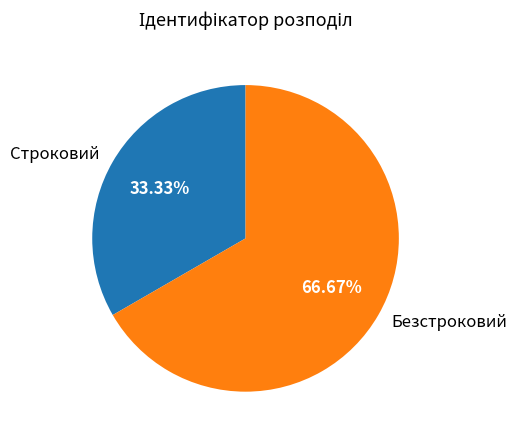

What percentage is NOT represented by Строковий?

66.7%